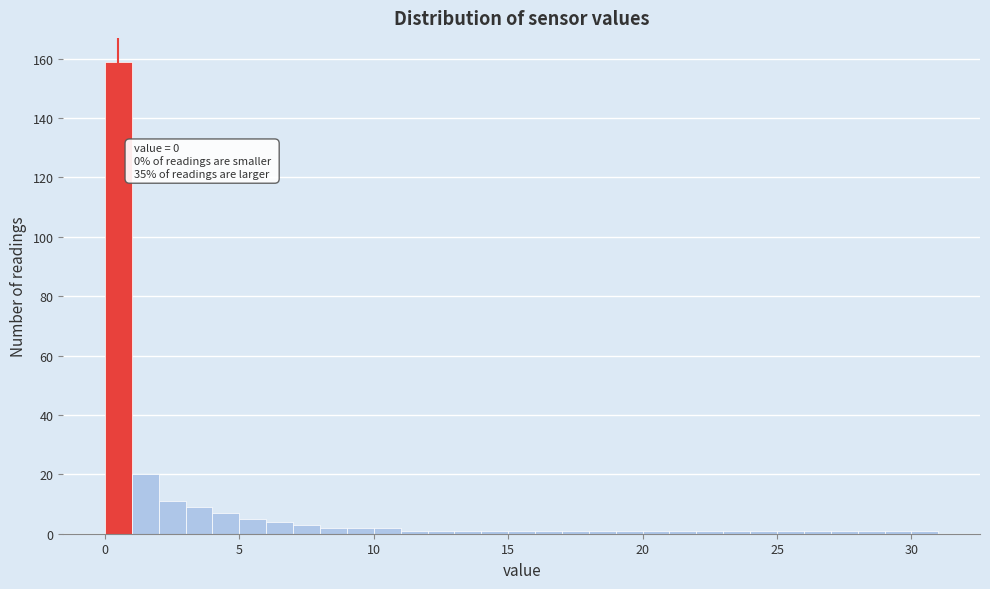

Read against the x-axis, roughly where is the centre of the tallest bar?

0.5